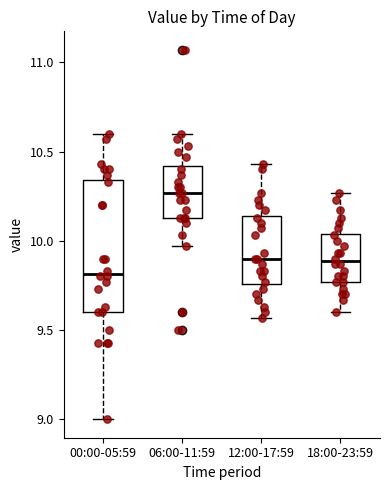

Reading left to right, transcribe this box plot: for each box, give where its median line is, the range the box spans, and where its two whiskers end, as read against the y-axis. The values are not printed on the chart, so give them approximately, as read against the axis.

00:00-05:59: median 9.80, box 9.60 to 10.35, whiskers 9.00 to 10.60
06:00-11:59: median 10.25, box 10.15 to 10.40, whiskers 9.95 to 10.60
12:00-17:59: median 9.90, box 9.75 to 10.15, whiskers 9.55 to 10.45
18:00-23:59: median 9.90, box 9.75 to 10.05, whiskers 9.60 to 10.25